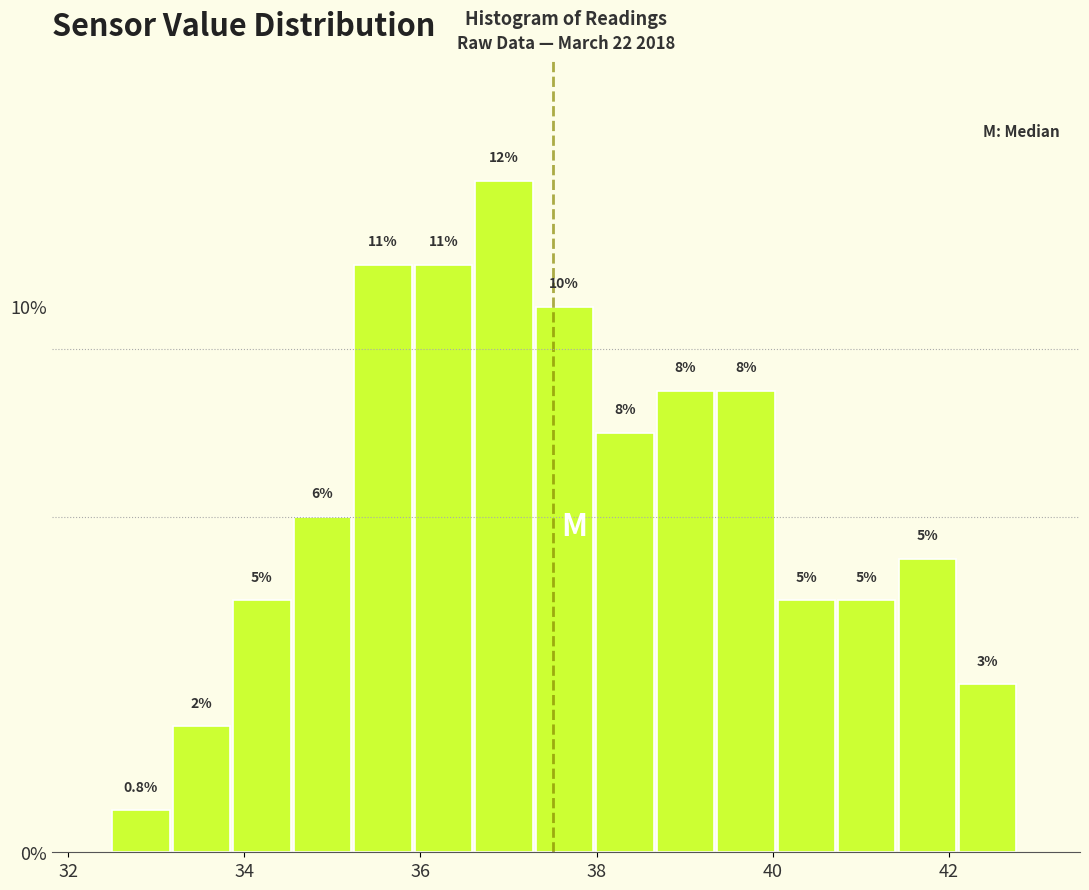

Around what value on the x-axis is the tallest bar? Give the approximate position of its centre, as read against the axis.

37.0